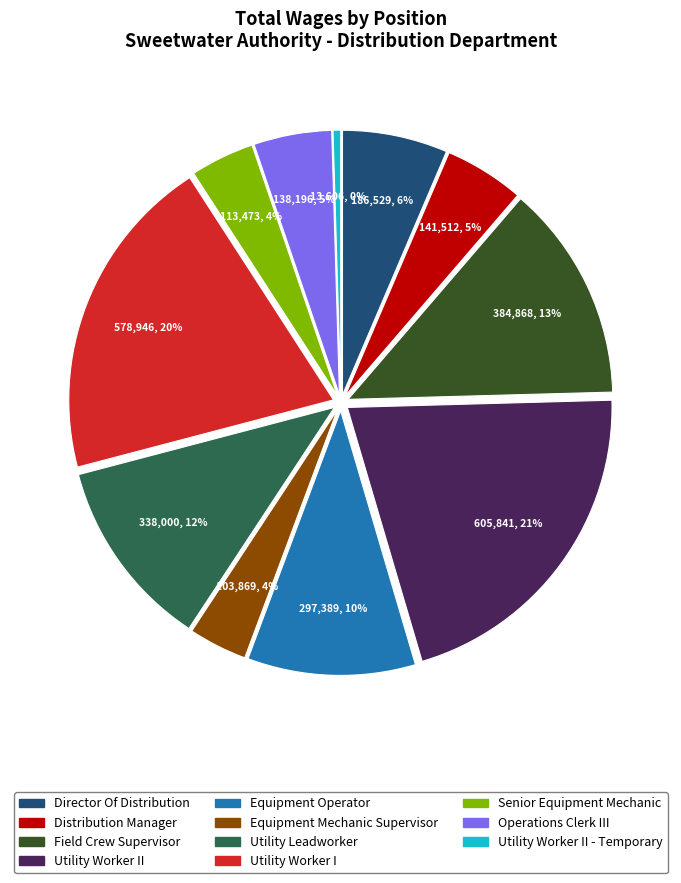

To the nearest percent, what percentage of the pie is Utility Worker I?

20%